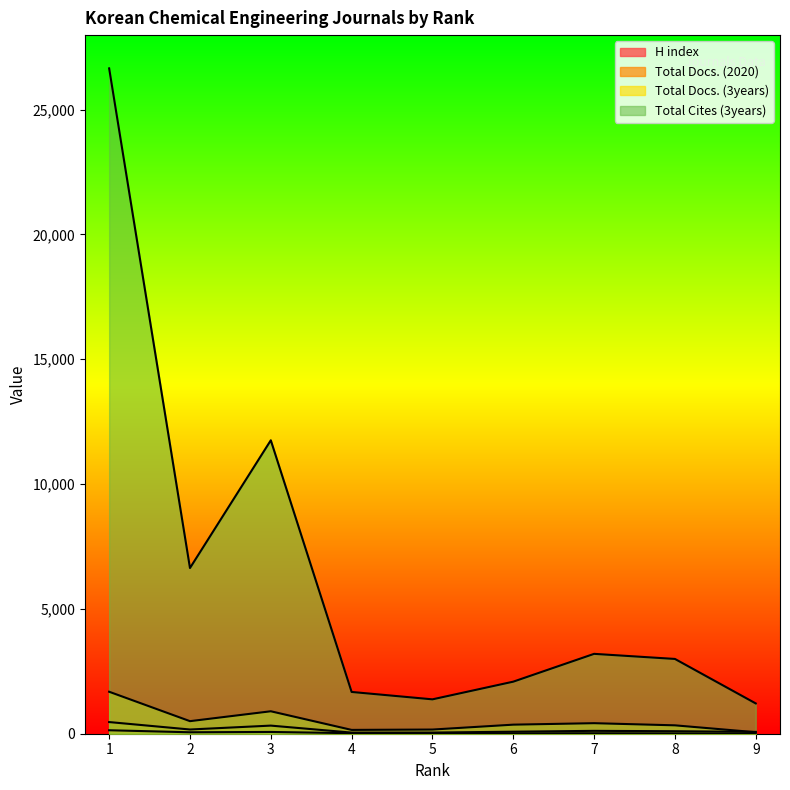

True or false: H index and Total Cites (3years) intersect in this chart.

False